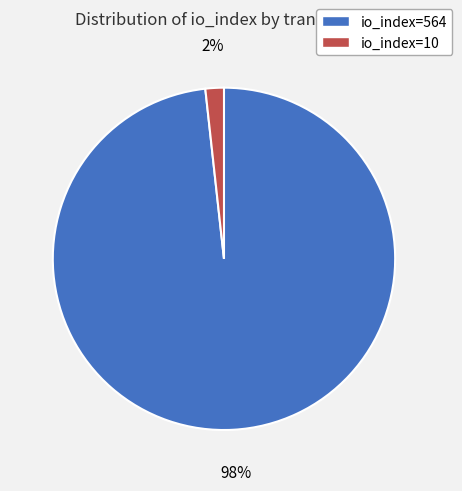

Rank the categories by value from highest to lowest.

io_index=564, io_index=10